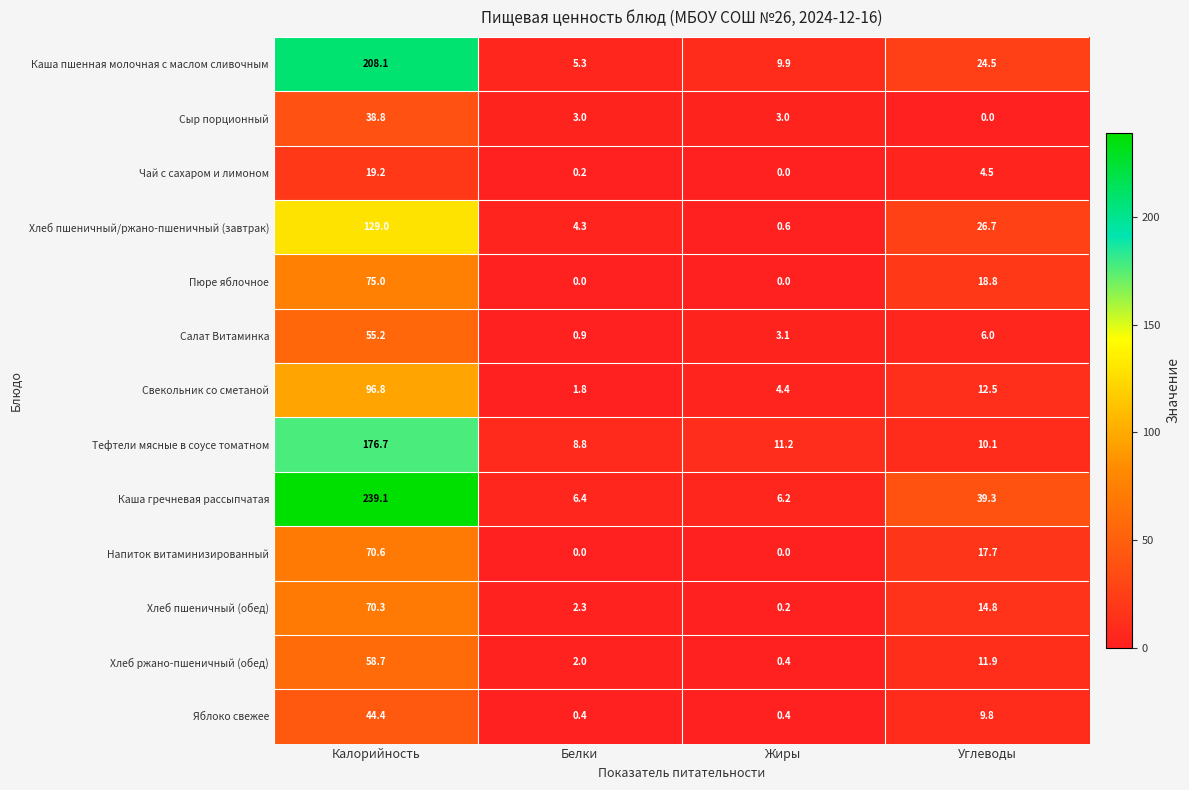

At which category does the chart reach its peak across all series?

Калорийность